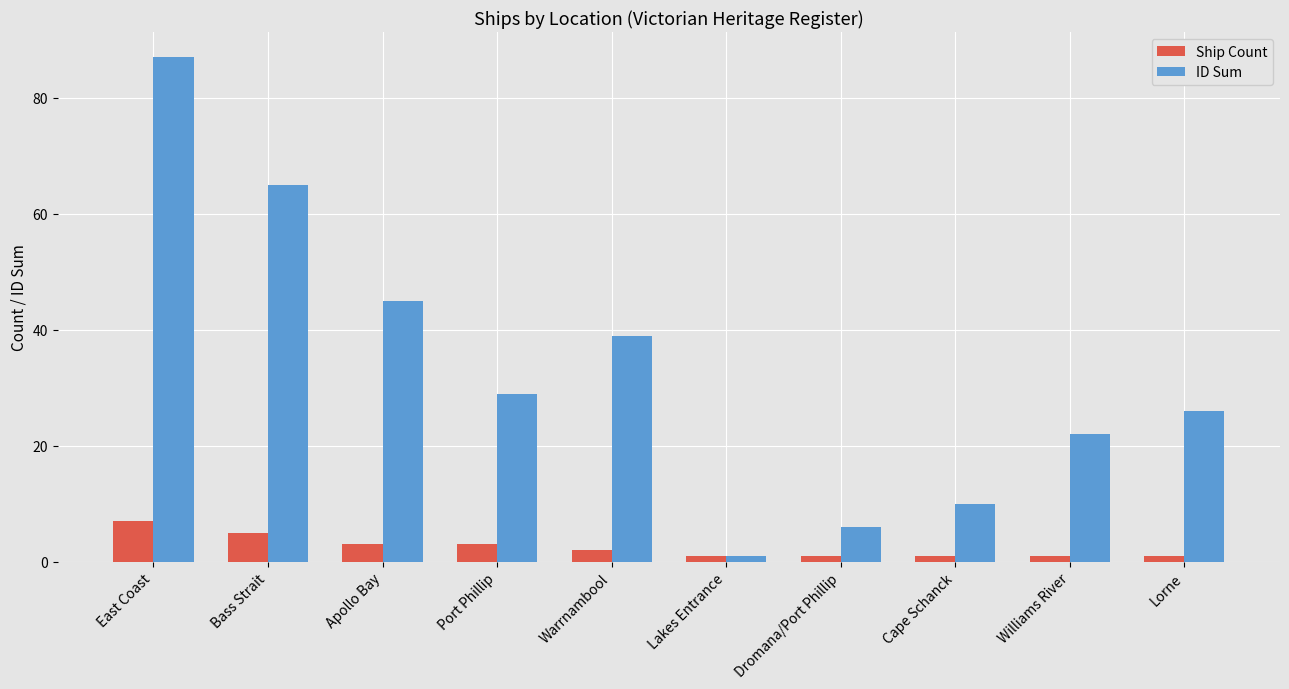

At how many categories does at least one series exceed 71?

1